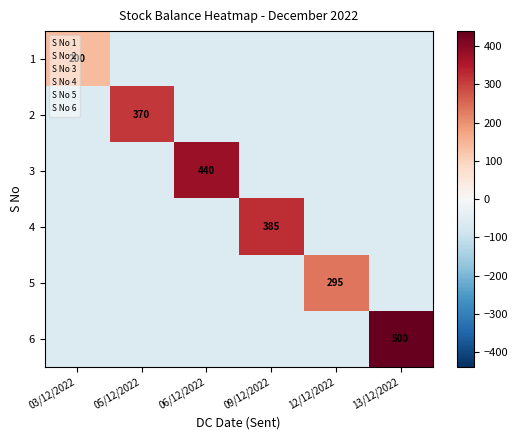

The 1 series shows -60.8 at 12/12/2022. True or false?

True